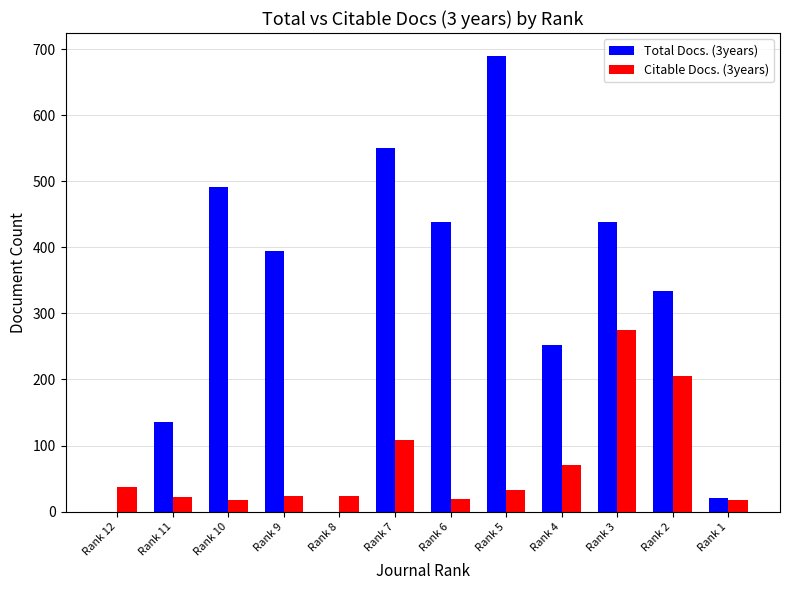

What are all the series names shown in the legend?

Total Docs. (3years), Citable Docs. (3years)